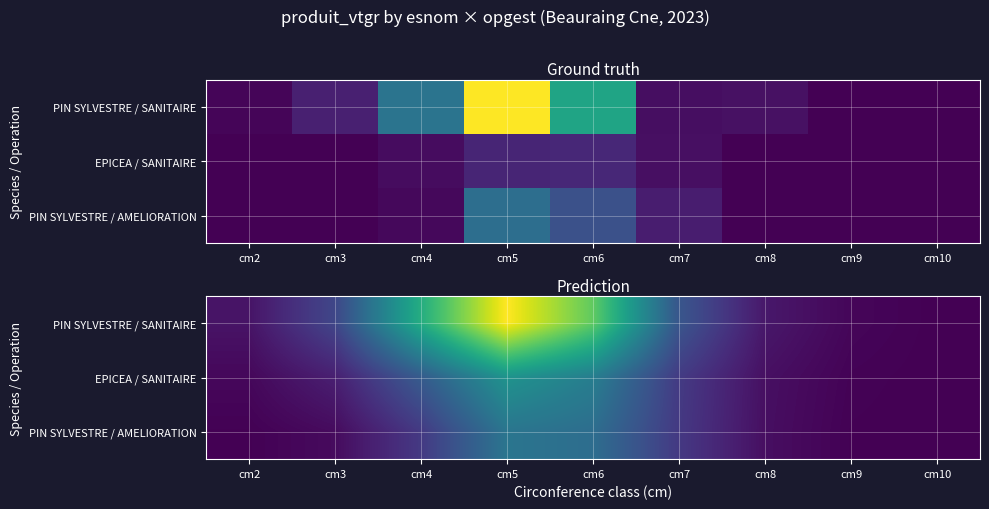

How many categories are shown in the chart?

9